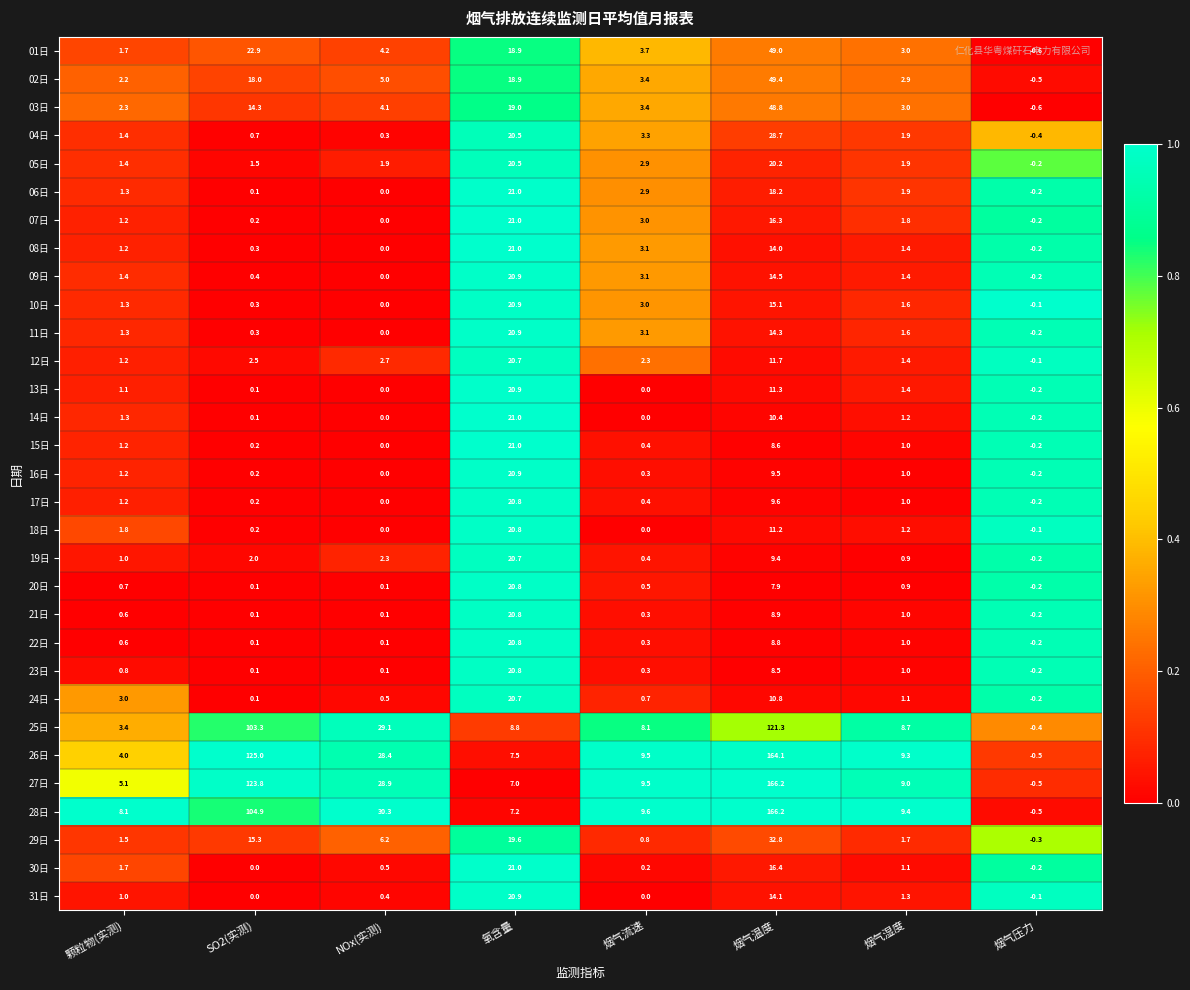

True or false: 24日 has a value of 3.3 at 烟气温度.

False